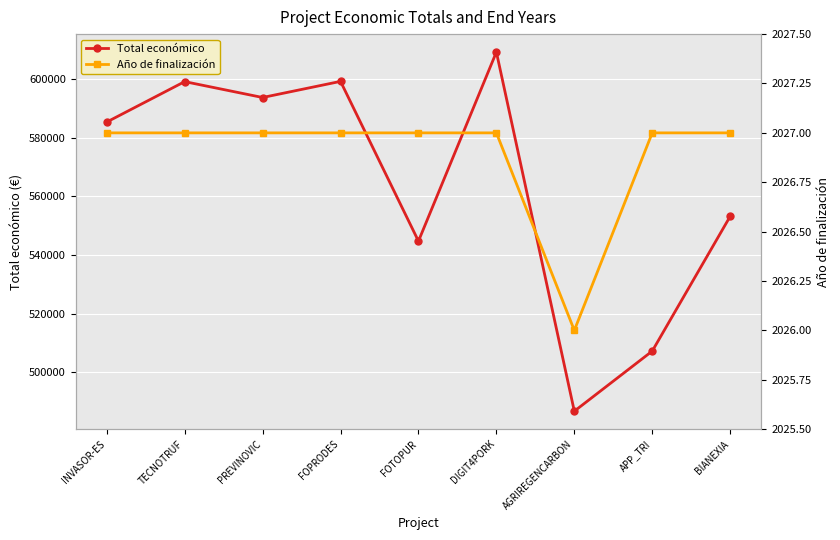

Count the number of data series in this chart.

2